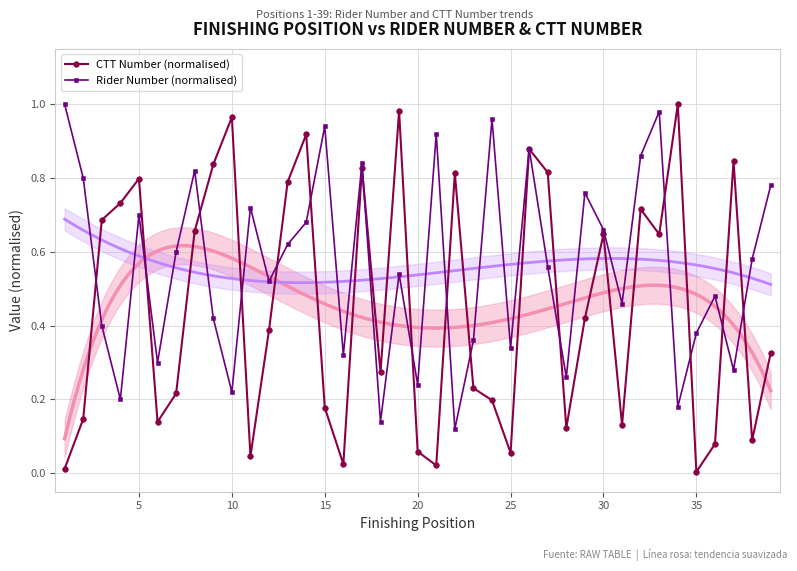

Which series has the largest total across all categories?

Rider Number (normalised)